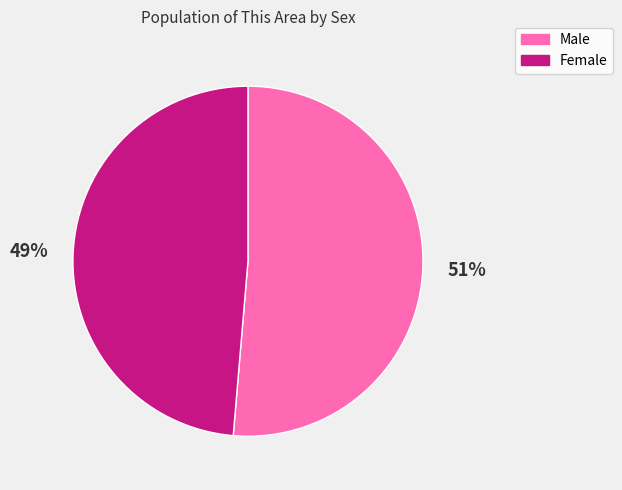

Is it true that Male is 51% of the pie?

True